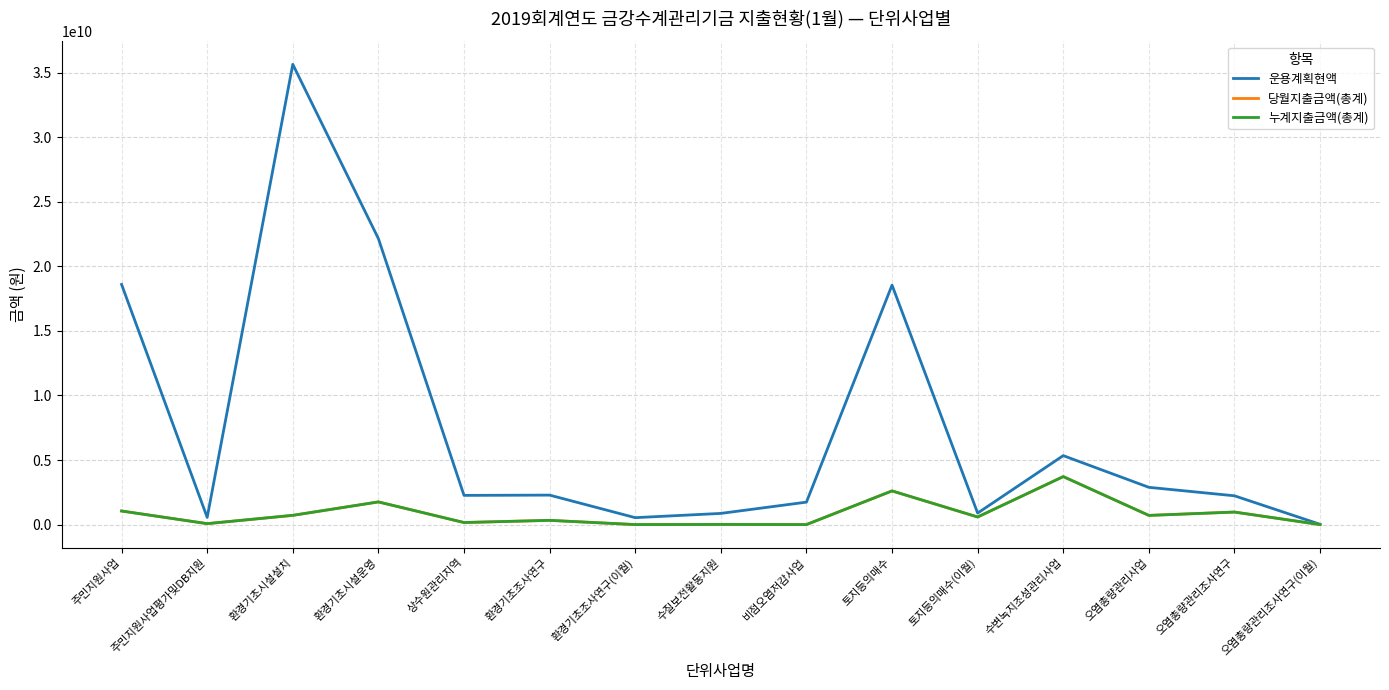

True or false: 당월지출금액(총계) and 운용계획현액 cross at least once.

False